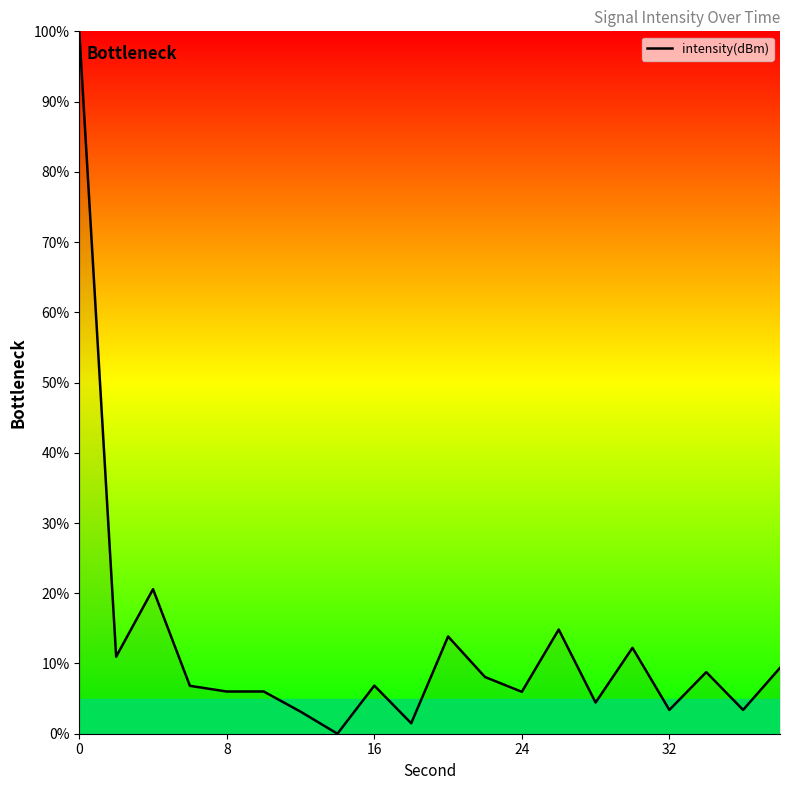

What is the greatest value displayed?

100.0